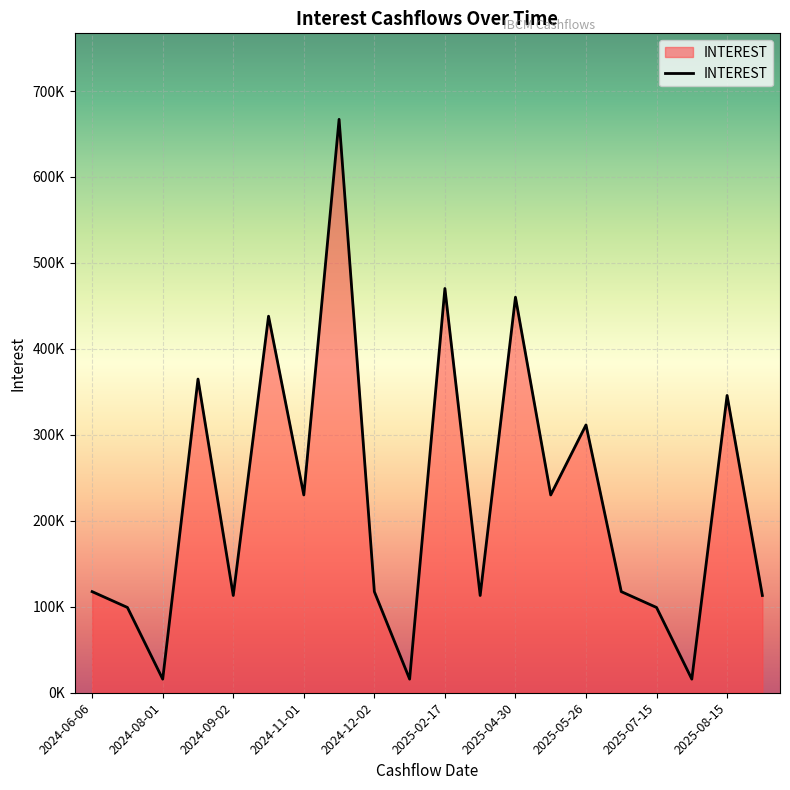

What is the difference between the maximum and minimum values?

651212.4